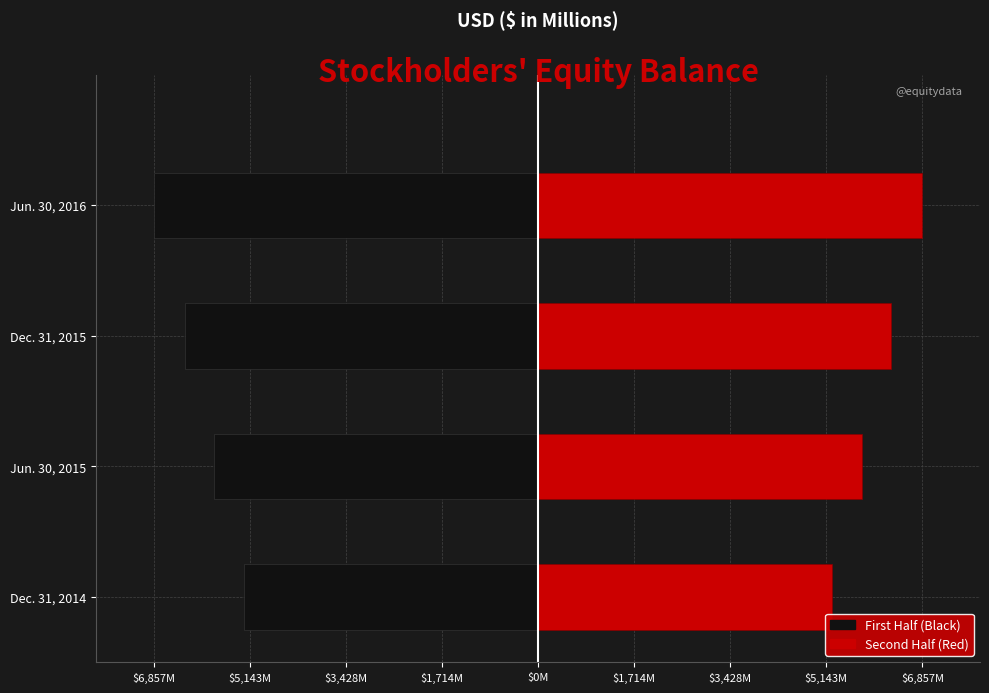

What is the smallest value displayed?

-6857.5